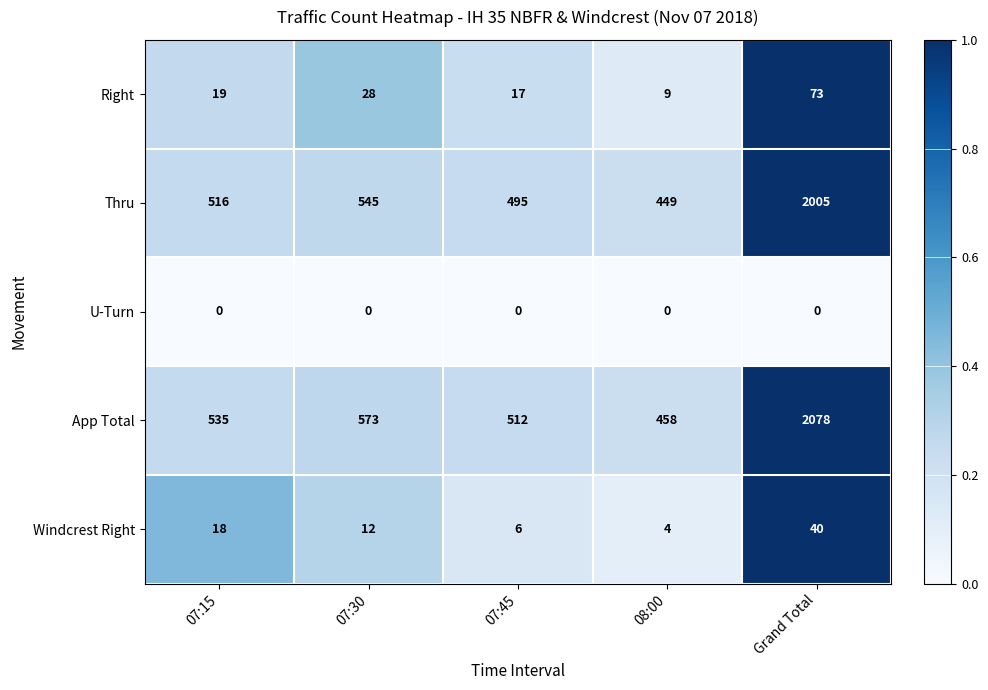

Which category has the highest value in the Thru series?

Grand Total